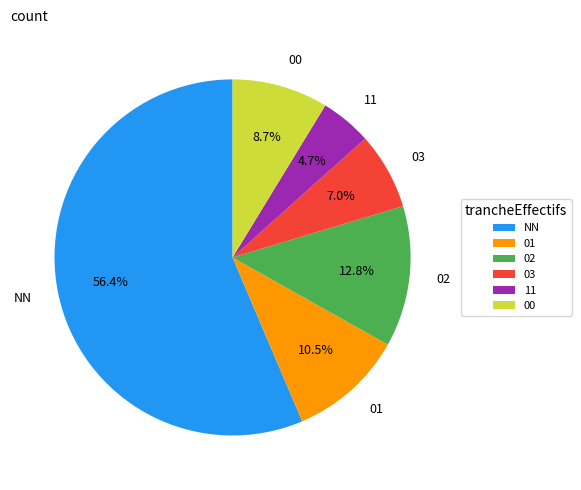

Is there any slice that represents more than half of the pie?

Yes